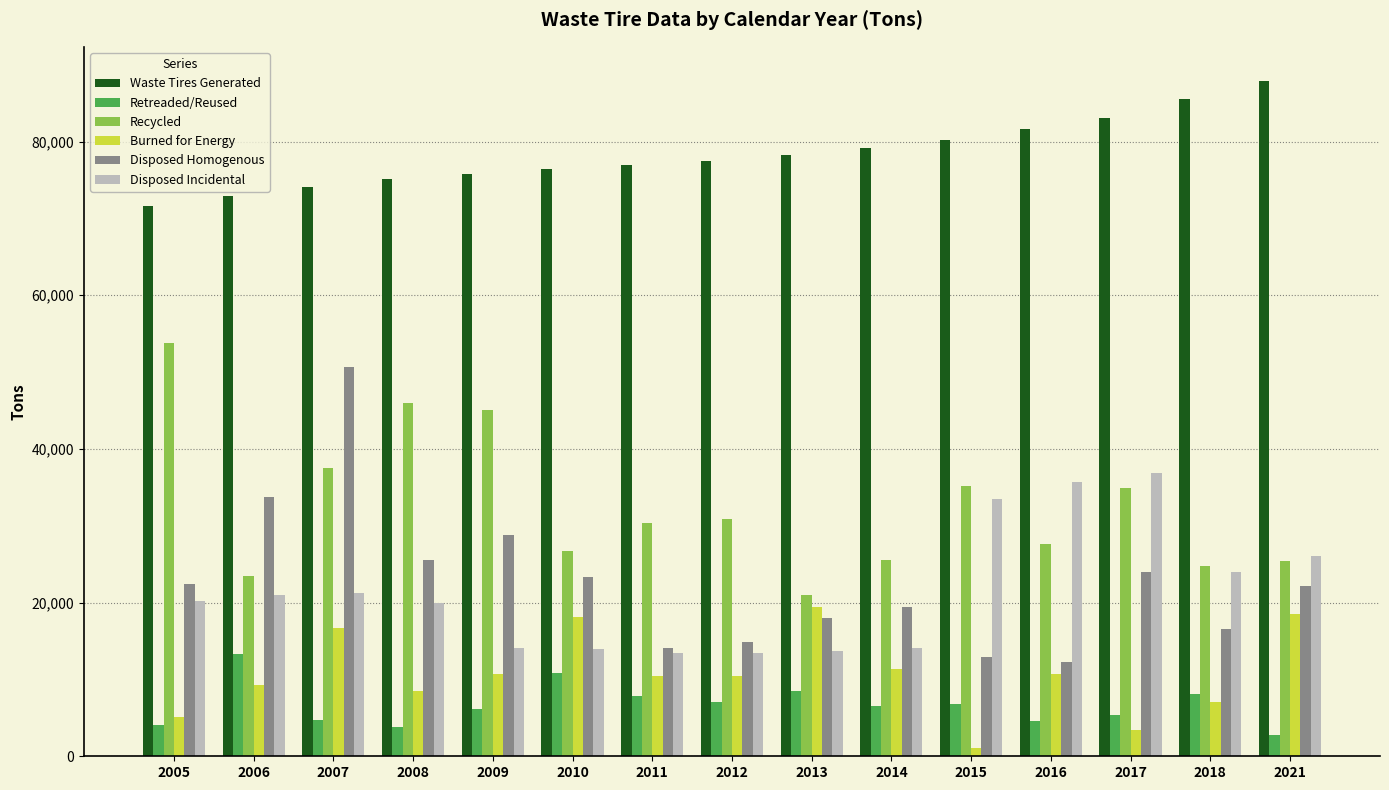

Is the value of Disposed Incidental at 2013 greater than the value of Retreaded/Reused at 2011?

Yes